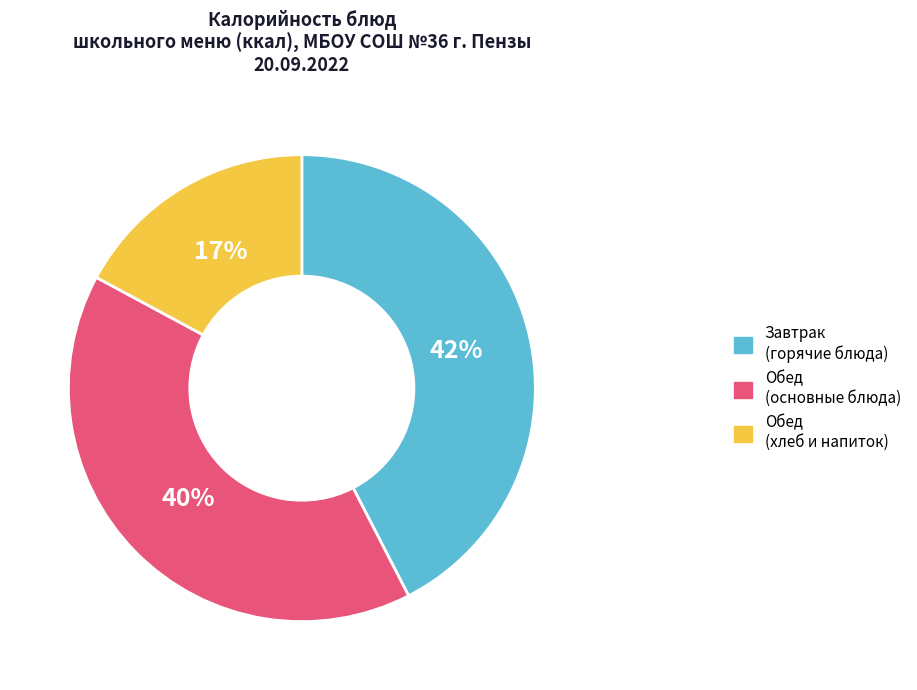

Which category has the biggest portion of the pie?

Завтрак (горячие блюда)